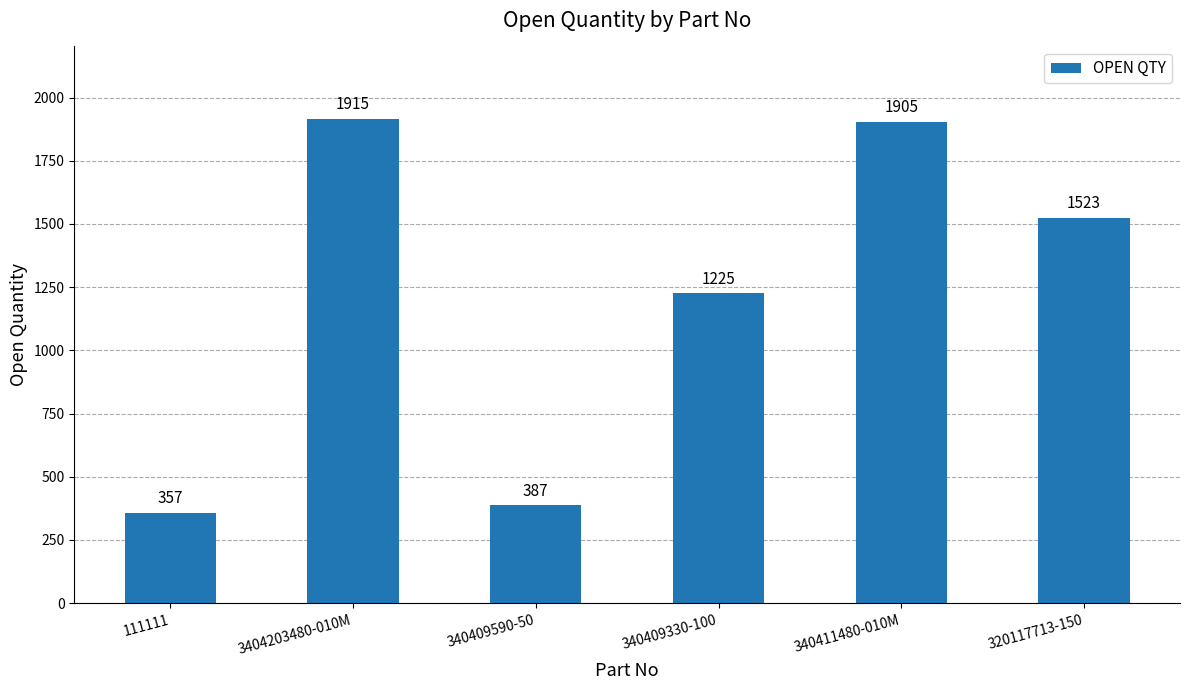

Which has a higher value, 340409590-50 or 320117713-150?

320117713-150